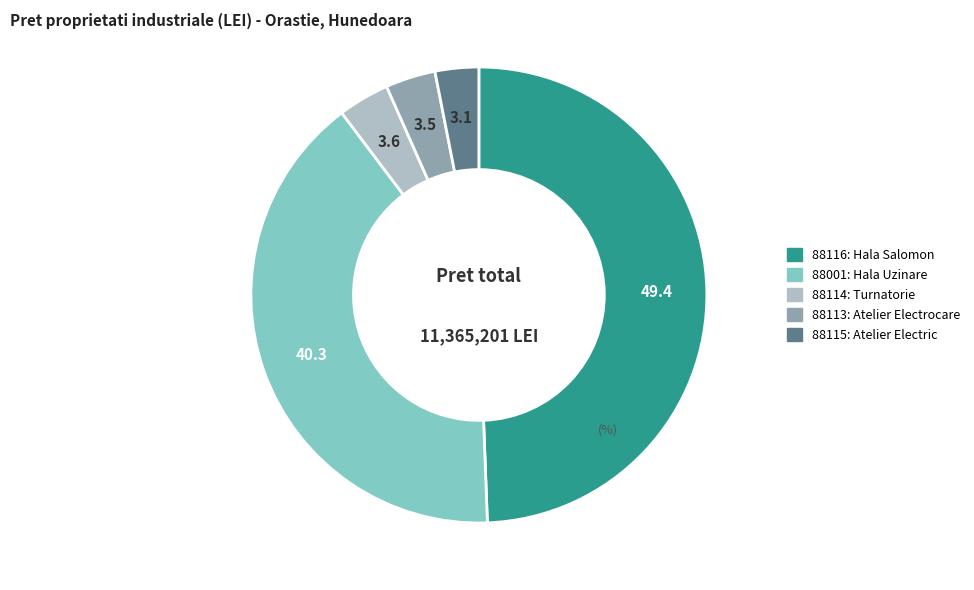

Do 88116 and 88113 together represent more than half of the pie?

Yes